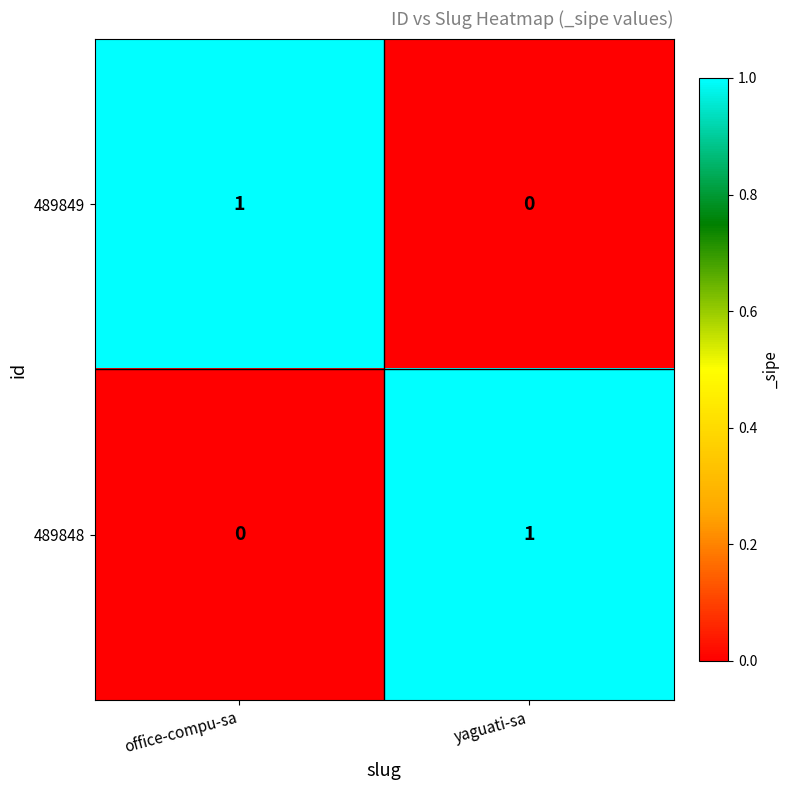

The value of 489849 at office-compu-sa is 1. True or false?

True